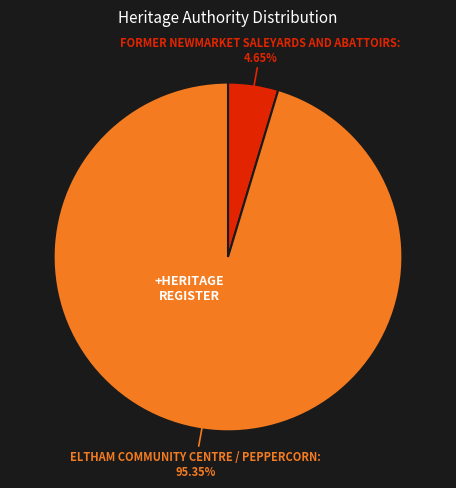

Does FORMER NEWMARKET SALEYARDS AND ABATTOIRS represent more than half of the total?

No